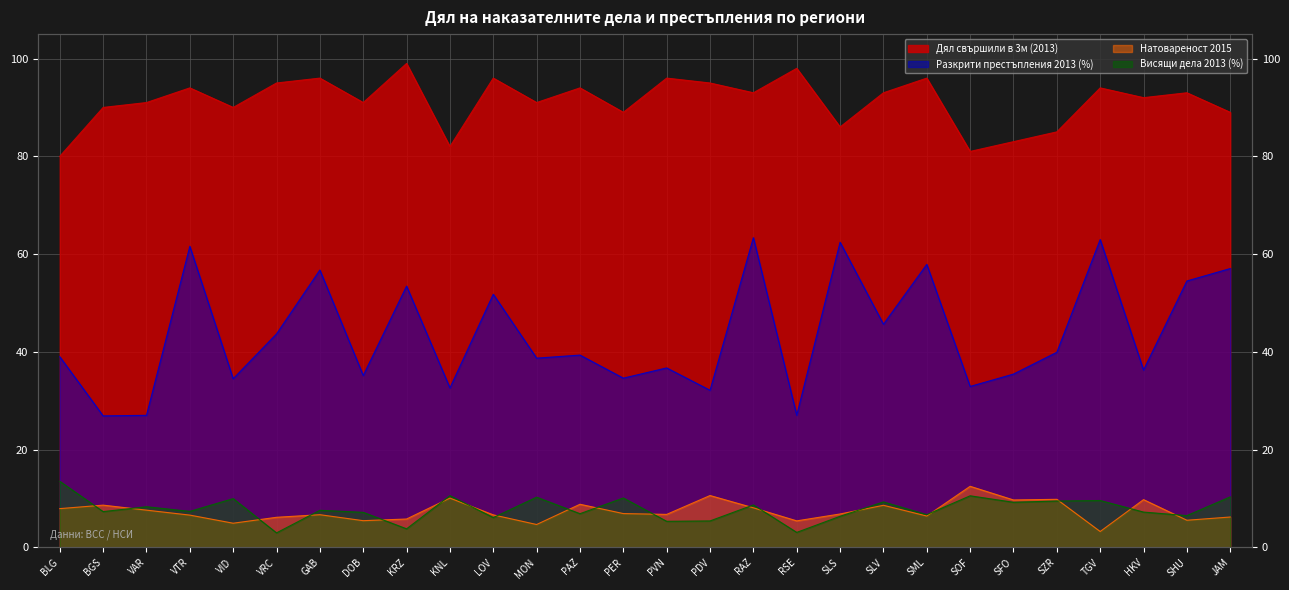

Where is the first local minimum for Натовареност 2015?

VID